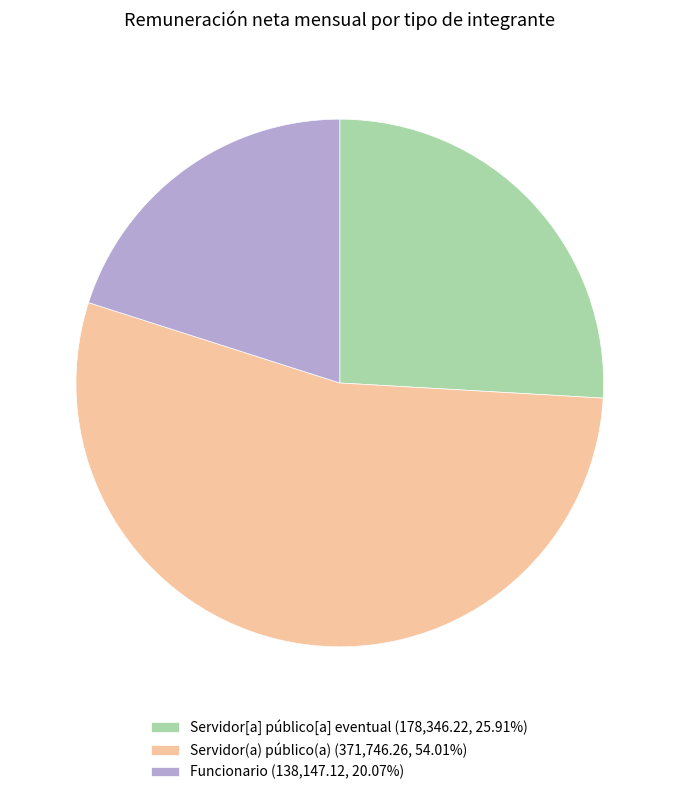

Approximately how many times larger is the value at Servidor[a] público[a] eventual (178,346.22, 25.91%) compared to Funcionario (138,147.12, 20.07%)?

1.3